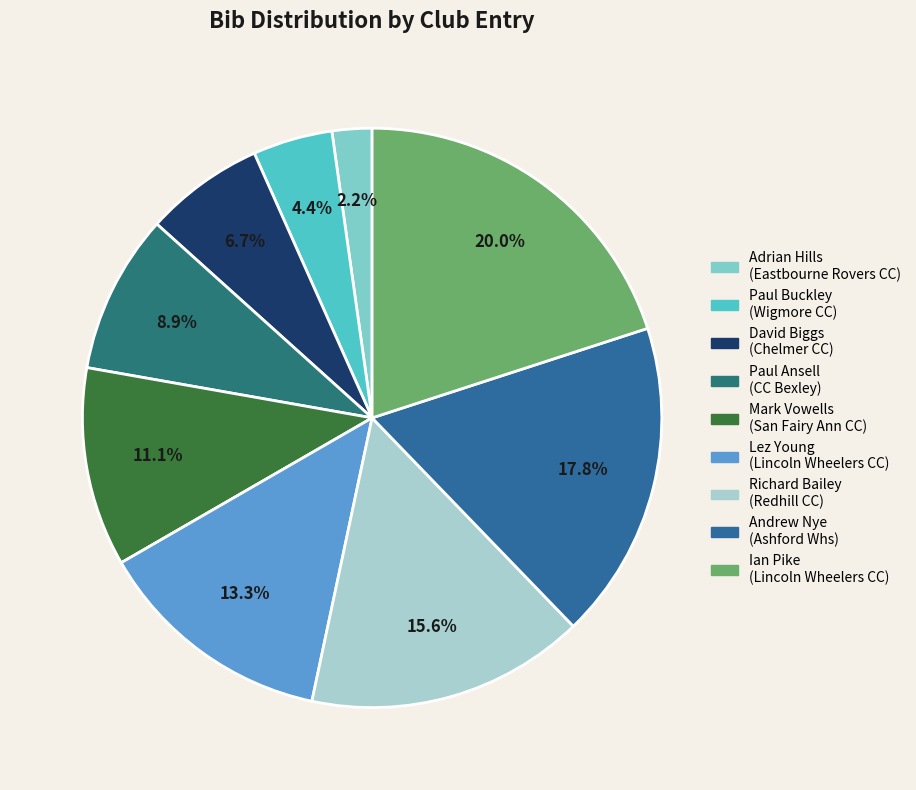

The Paul Buckley (Wigmore CC) slice represents 4% of the pie. True or false?

True